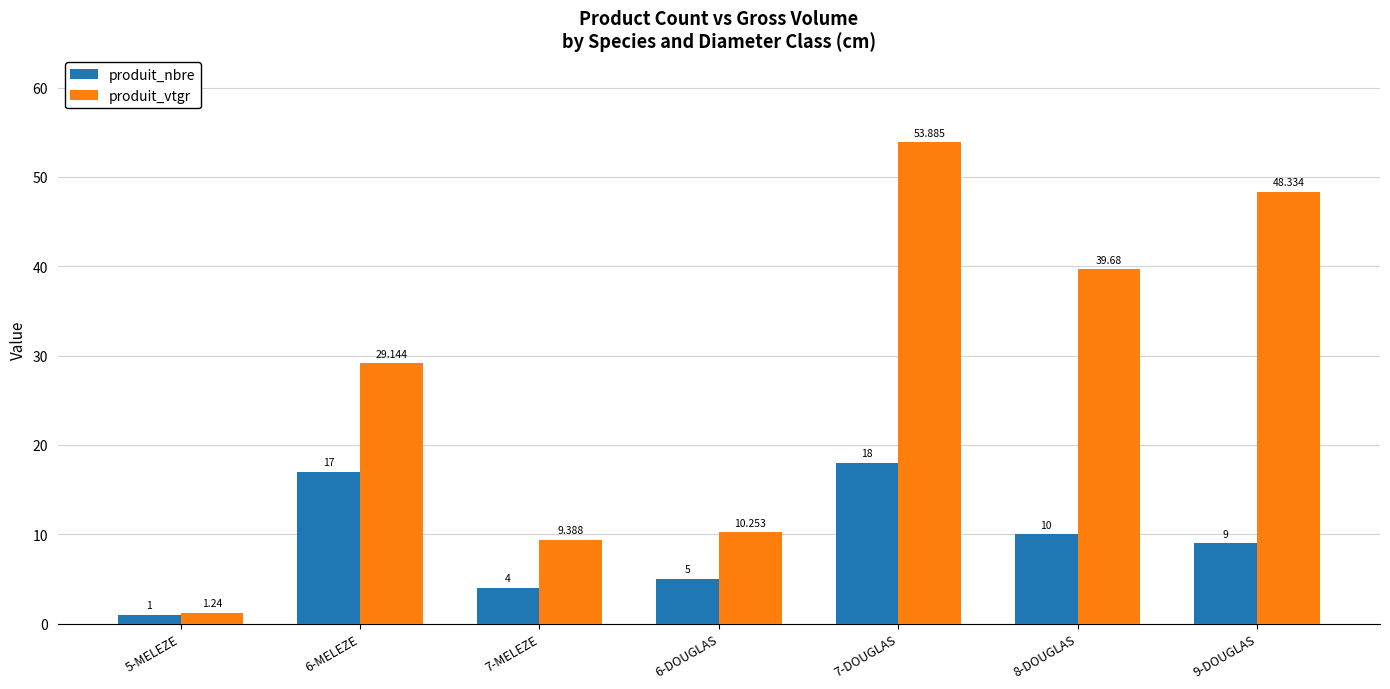

What is the difference between the maximum and minimum values in the produit_vtgr series?

52.6